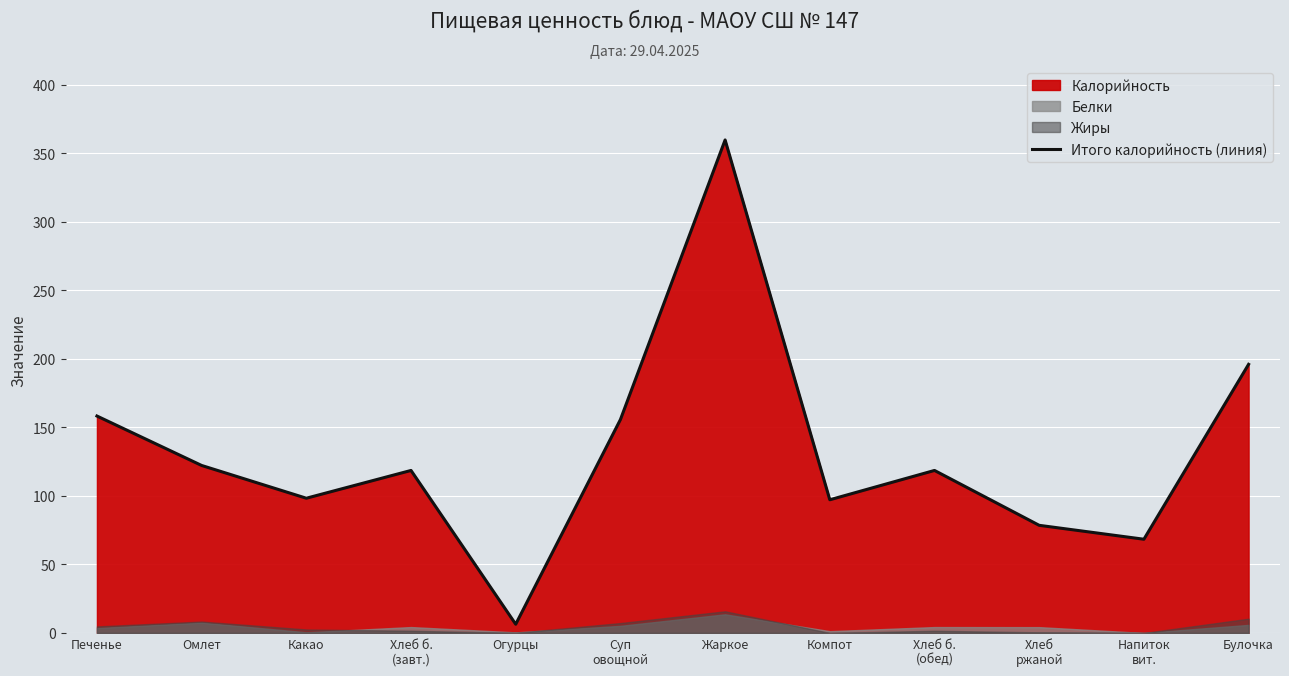

Between Хлеб б.
(завт.) and Суп
овощной, which is larger?

Суп
овощной